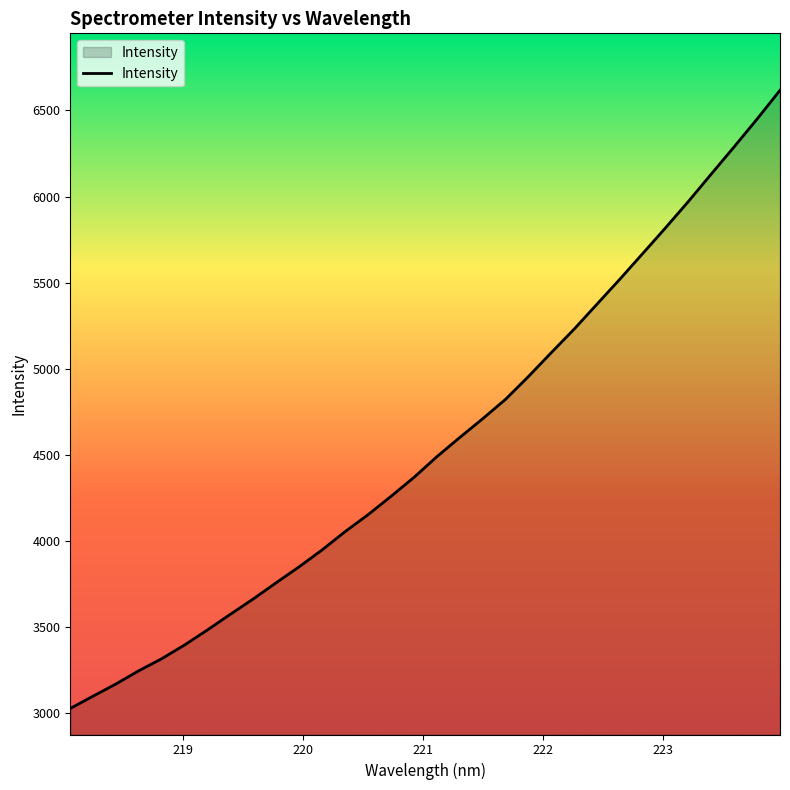

What is the difference between the maximum and minimum values?

3590.4